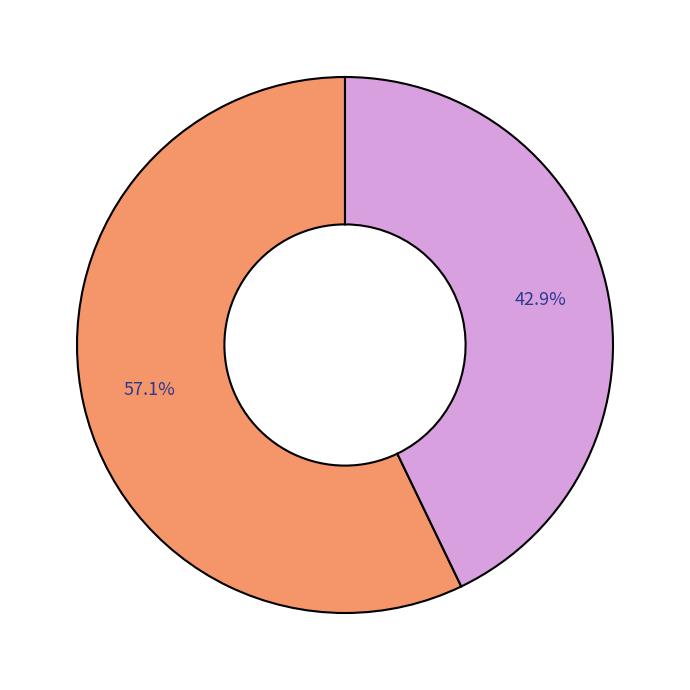

Is there a majority slice in this chart?

Yes